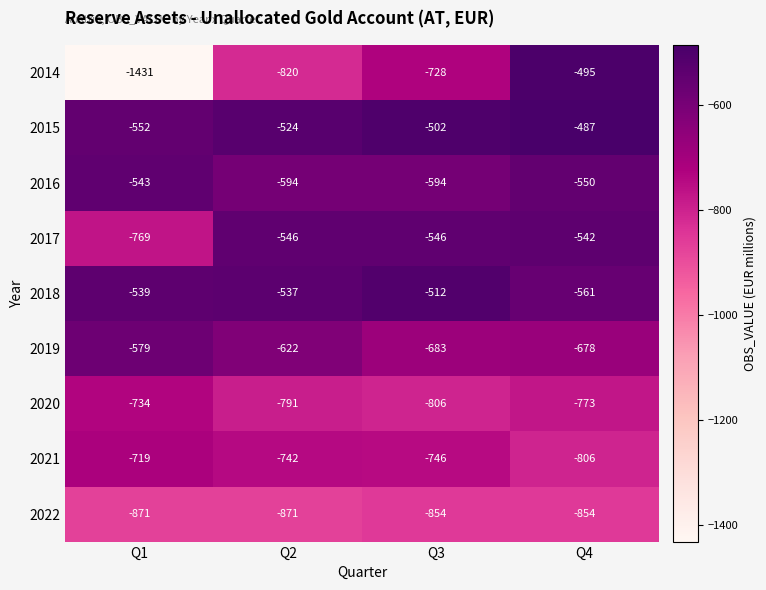

At which category is the sum across all series the highest?

Q4